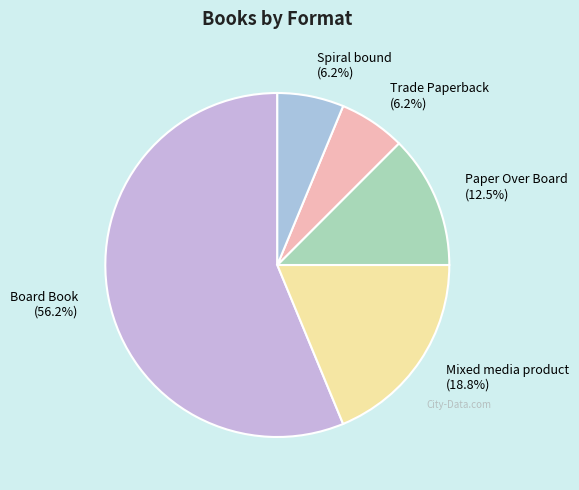

To the nearest percent, what is the difference between the Paper Over Board and Spiral bound slice percentages?

6%